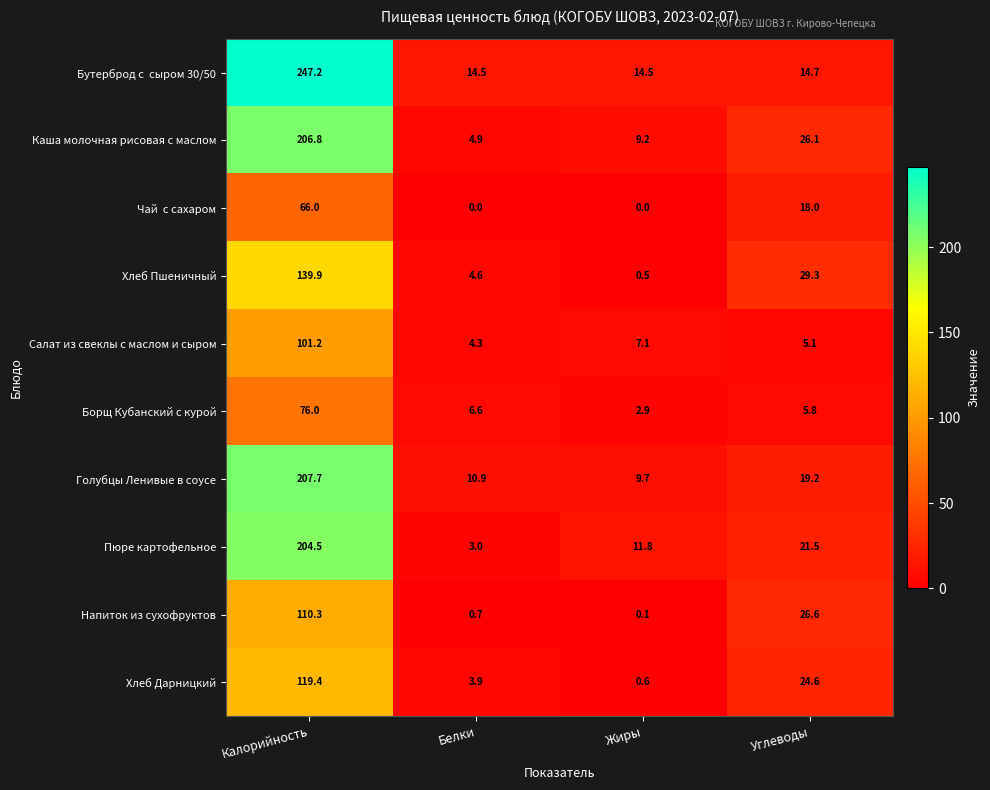

At which category does the chart reach its peak across all series?

Калорийность